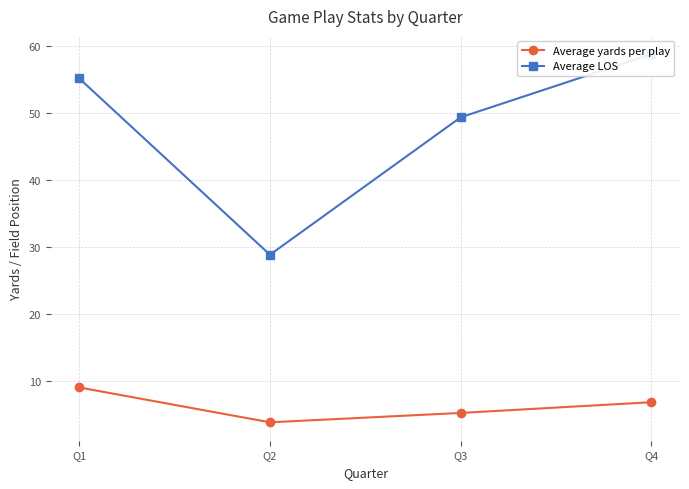

Is it true that Average LOS equals 83.1 at Q4?

False